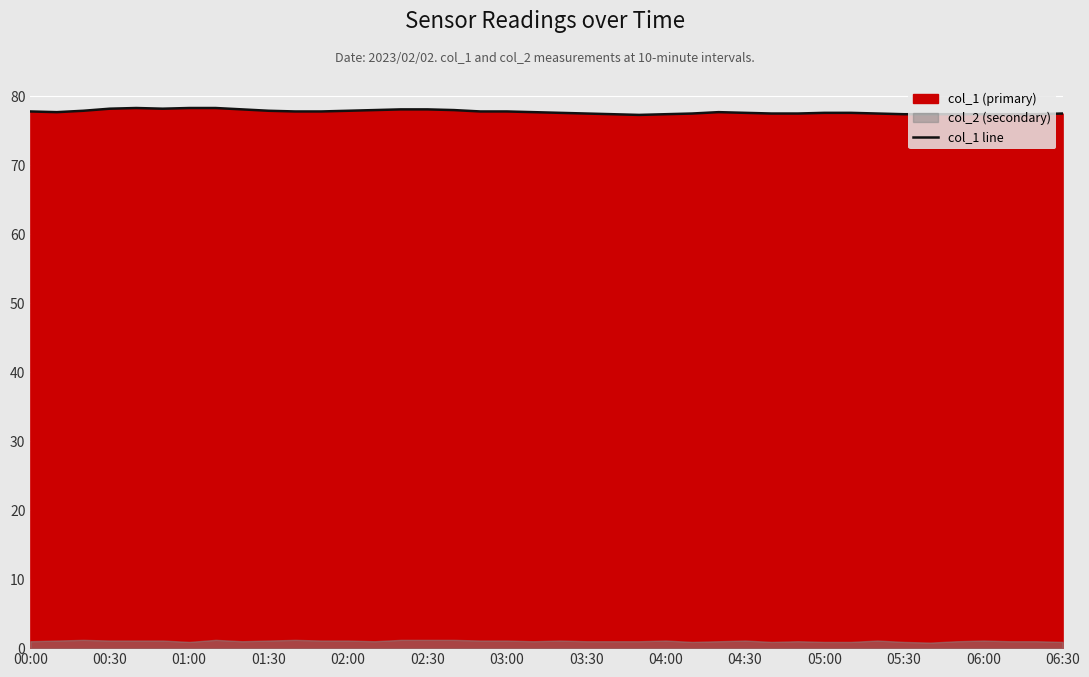

Does the chart display data point markers on the line(s)?

No